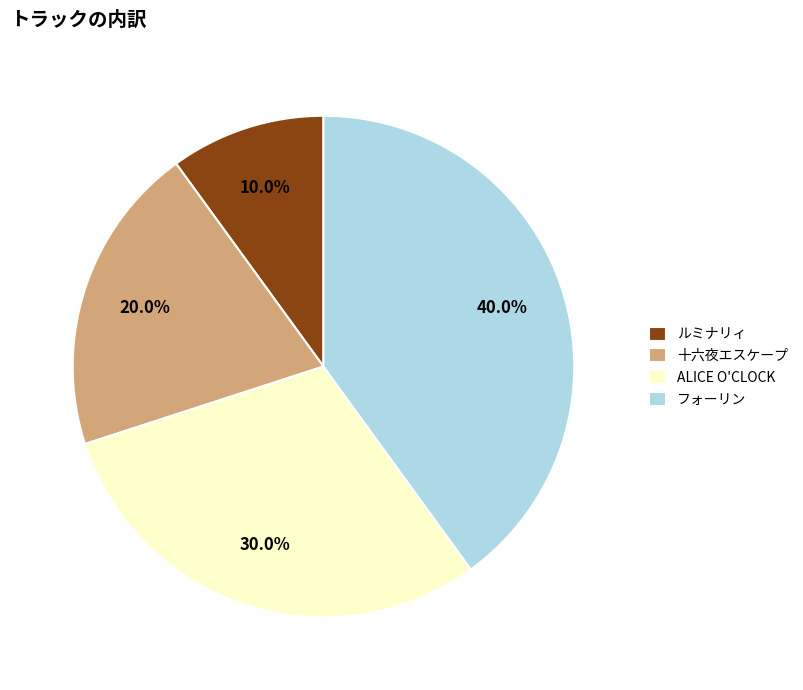

To the nearest percent, what is the combined percentage of ALICE O'CLOCK and フォーリン?

70%